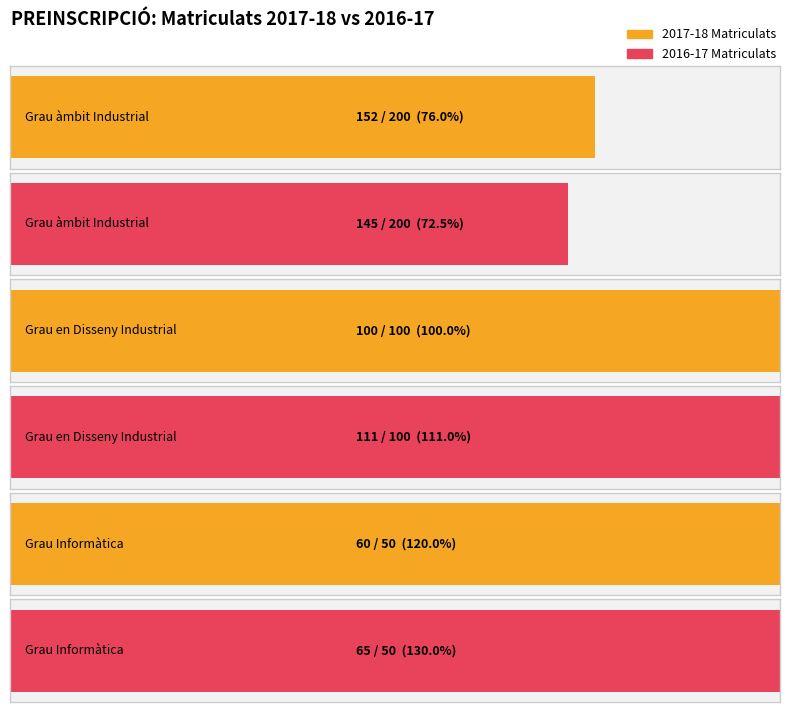

At which category does the chart reach its minimum across all series?

Grau Informàtica